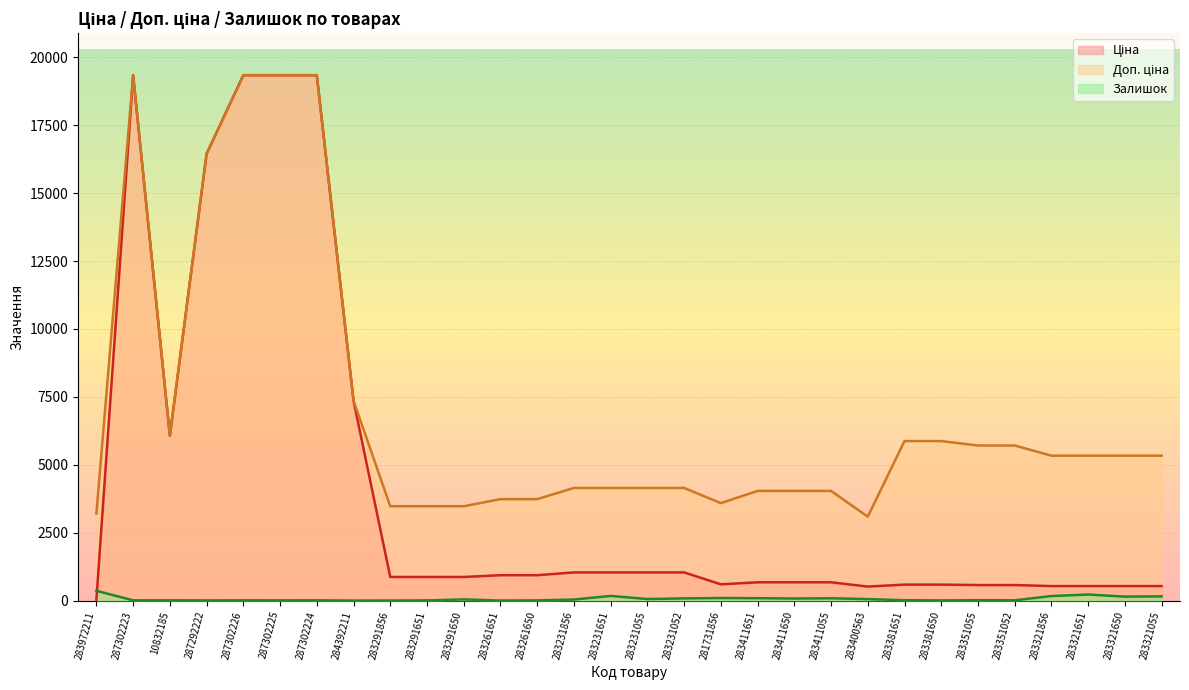

Which series has the largest total across all categories?

Доп. ціна